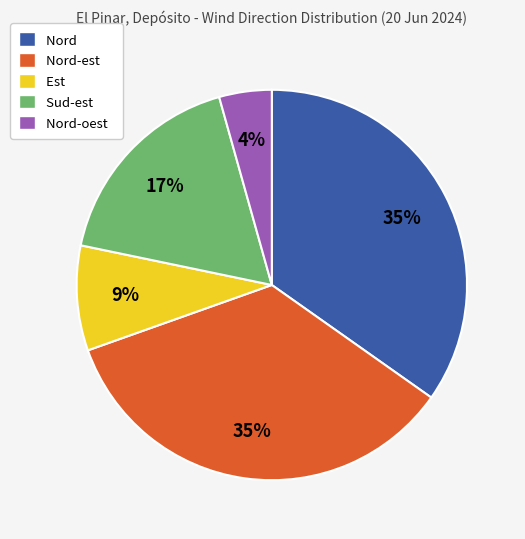

How many segments does this pie chart have?

5